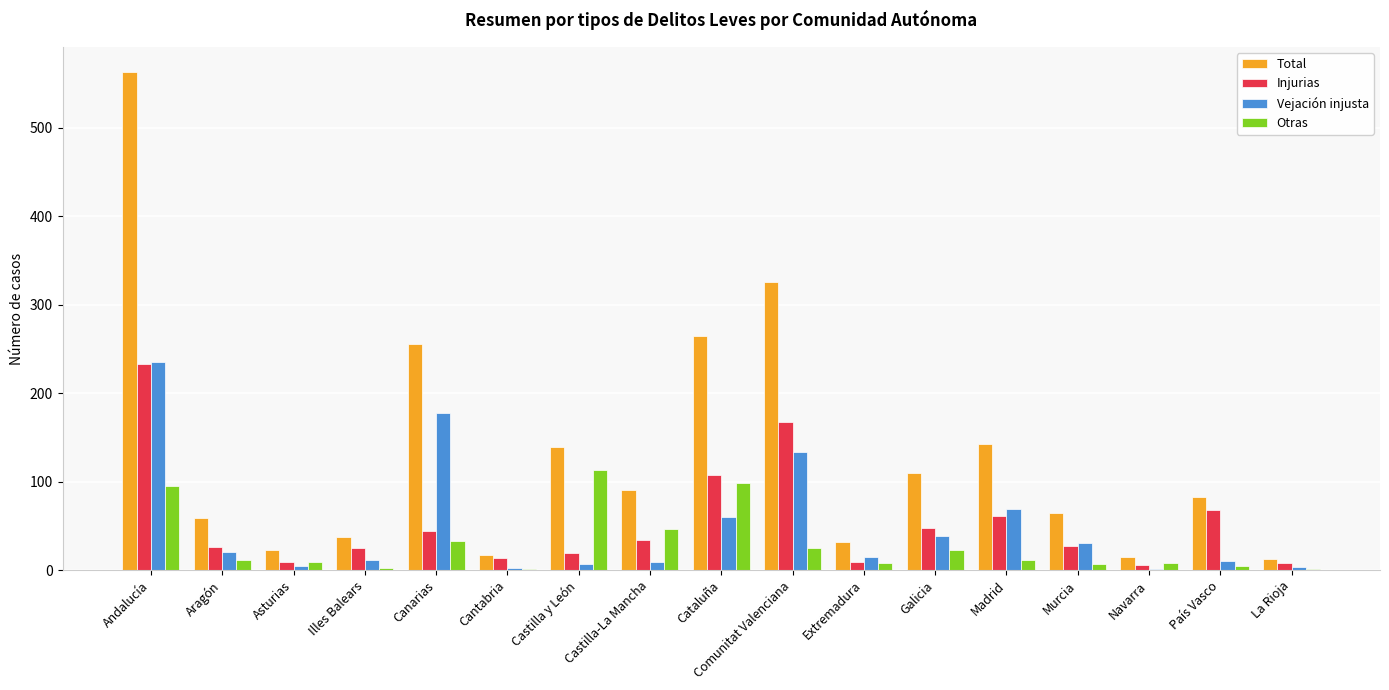

Where is Vejación injusta nearest to the value 118?

Comunitat Valenciana